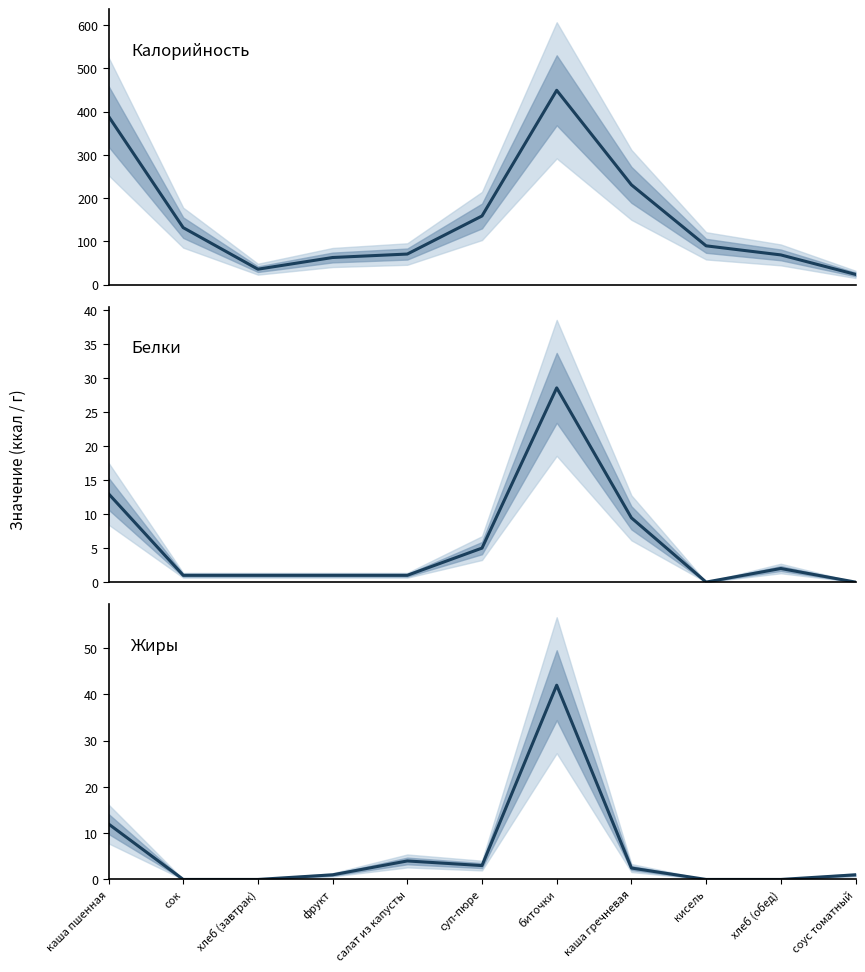

Where is the first local maximum for Калорийность?

биточки